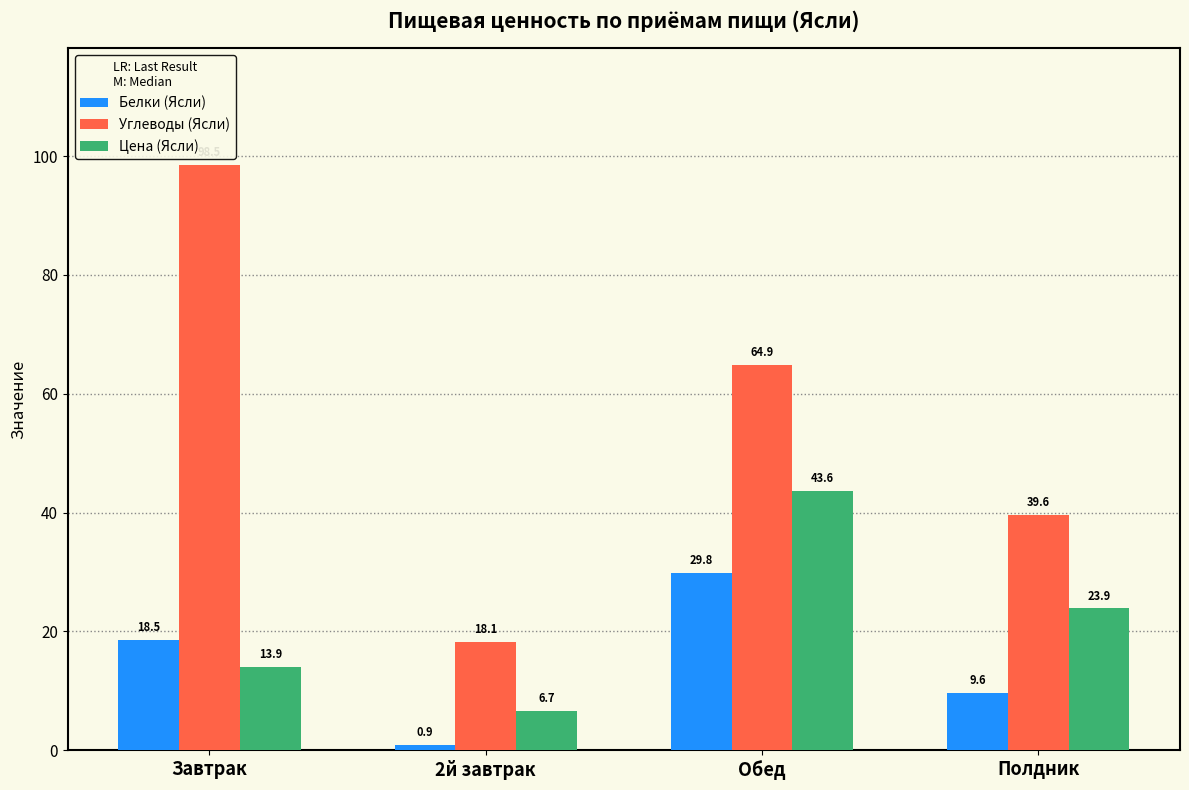

At how many categories does at least one series exceed 30?

3